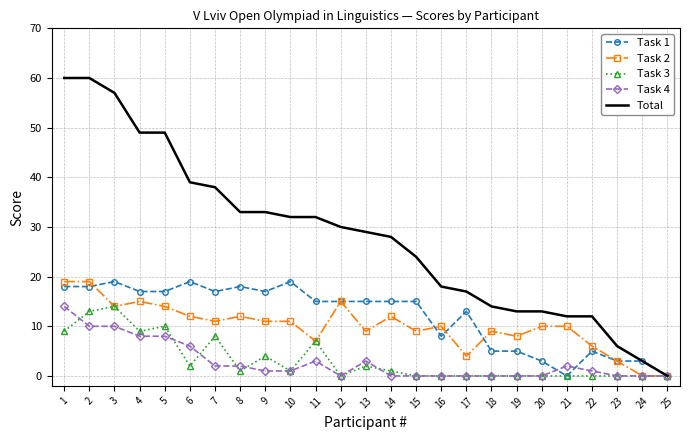

Which series has the widest spread of values?

Total